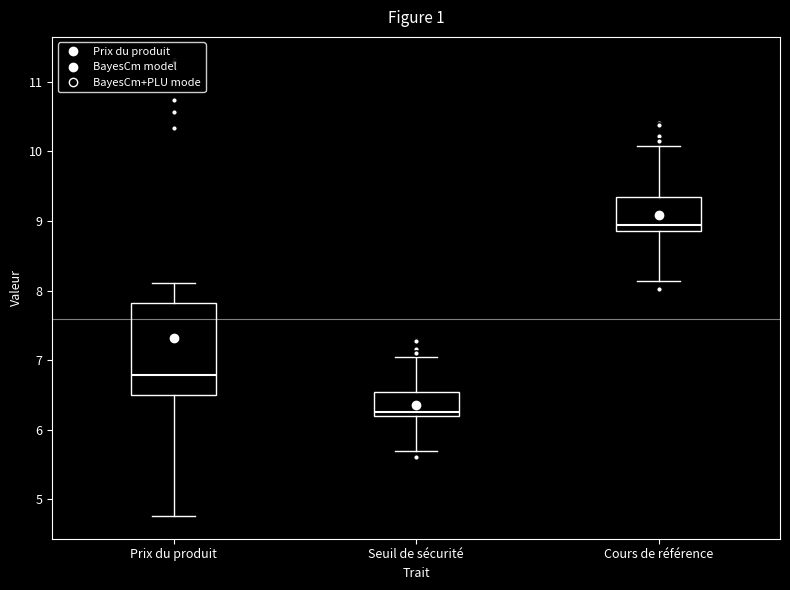

Where does the median line of the box for Prix du produit sit on the y-axis? The values are not printed on the chart, so give them approximately, as read against the axis.

6.8